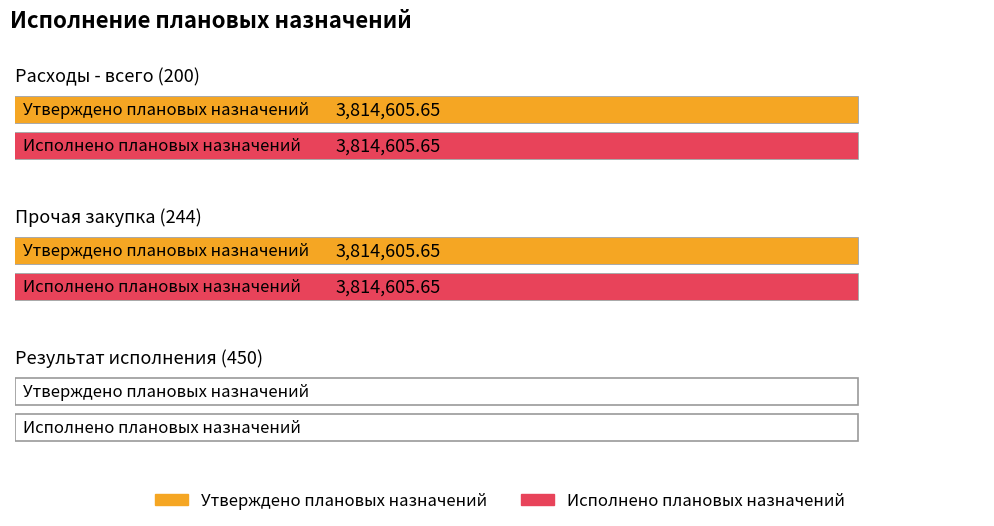

At how many categories does at least one series exceed 506149?

2